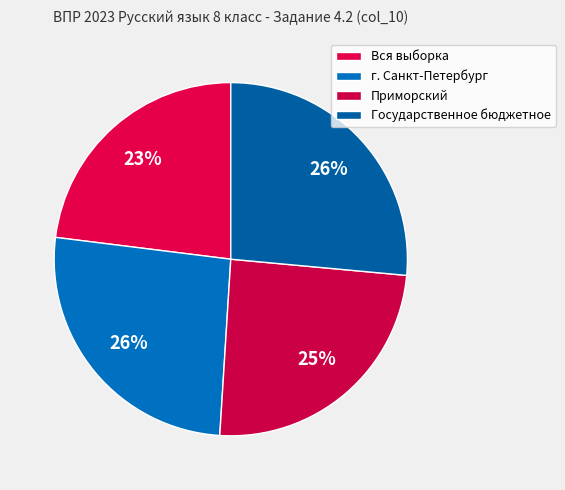

How many segments does this pie chart have?

4